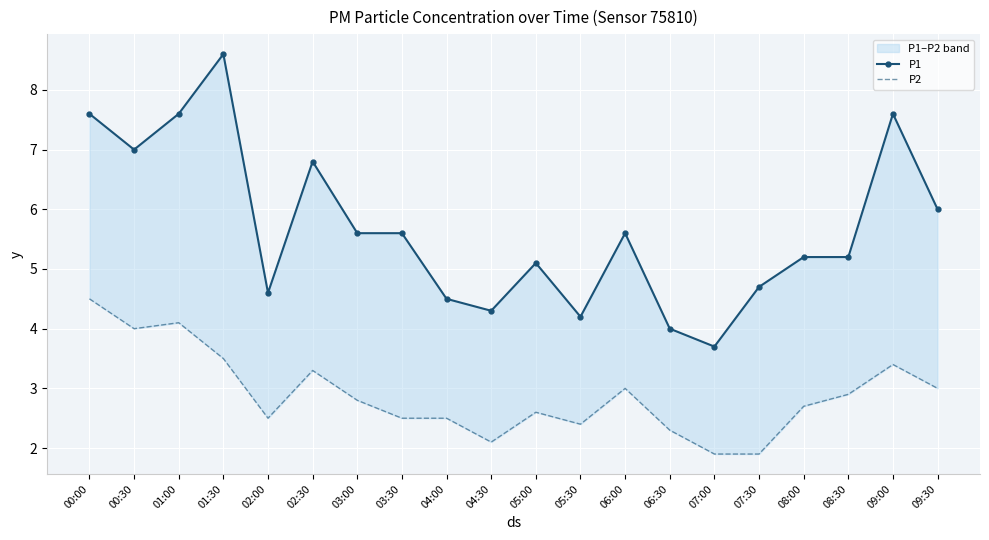

What is the maximum value shown in the chart?

8.6